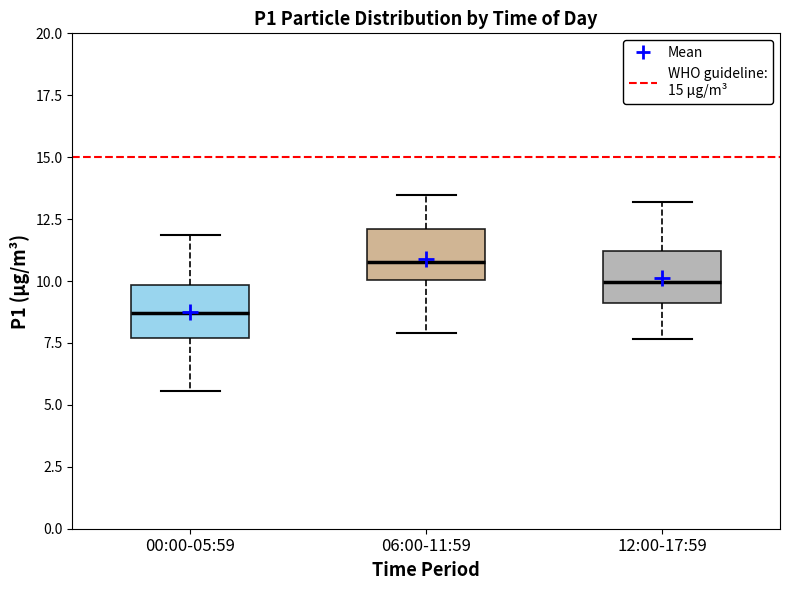

Reading left to right, read every box against the y-axis: the position of its median line, the range the box covers, and the ends of its whiskers. The values are not printed on the chart, so give them approximately, as read against the axis.

00:00-05:59: median 8.5, box 7.5 to 10.0, whiskers 5.5 to 12.0
06:00-11:59: median 11.0, box 10.0 to 12.0, whiskers 8.0 to 13.5
12:00-17:59: median 10.0, box 9.0 to 11.0, whiskers 7.5 to 13.0